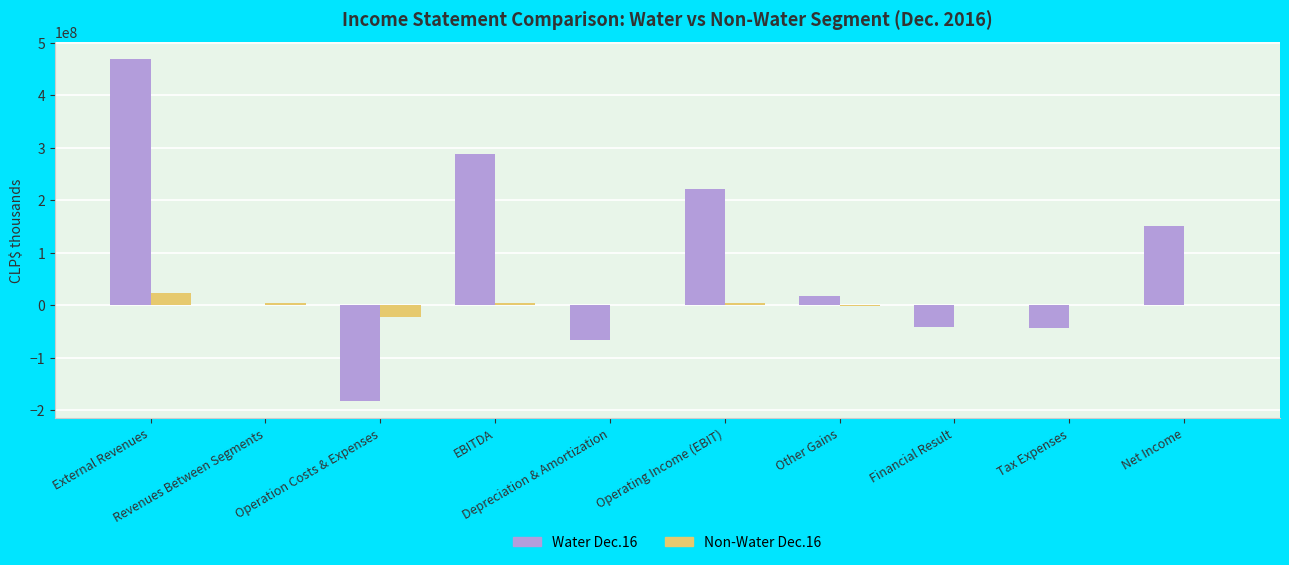

Which series has the largest total across all categories?

Water Dec.16